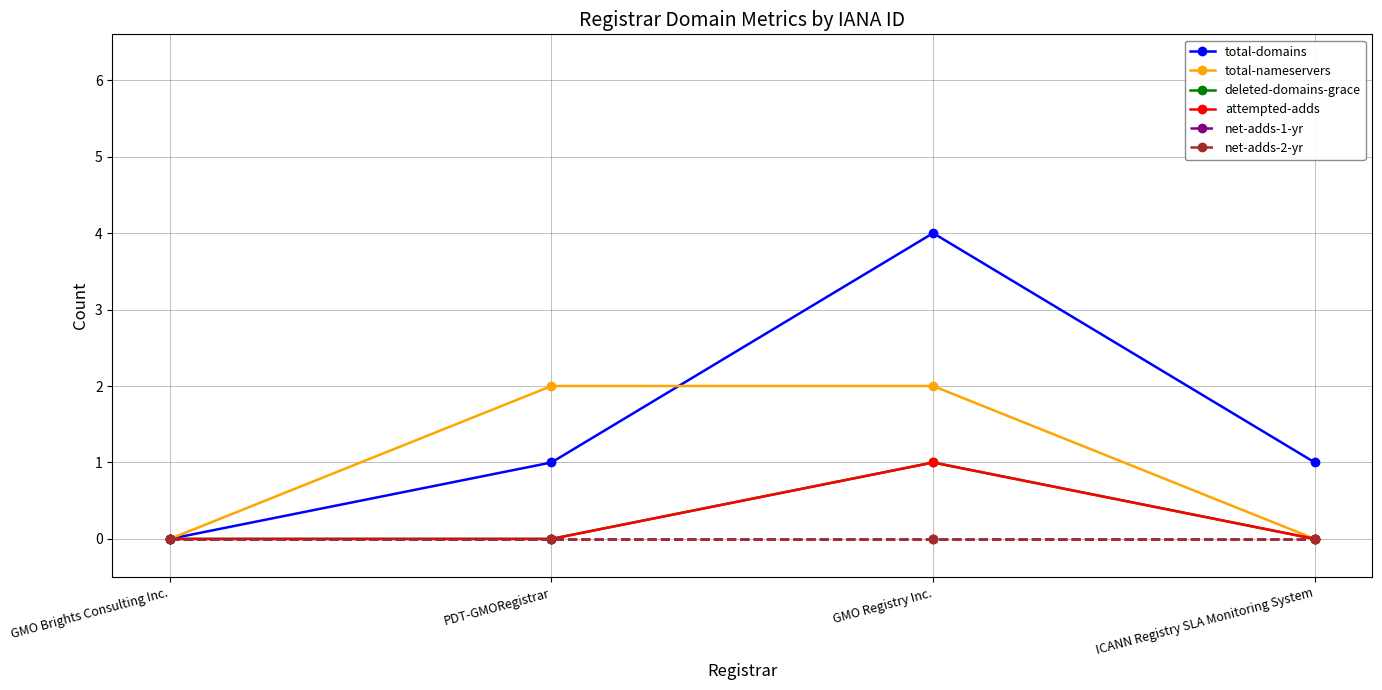

At which label is net-adds-1-yr closest to 0?

GMO Brights Consulting Inc.